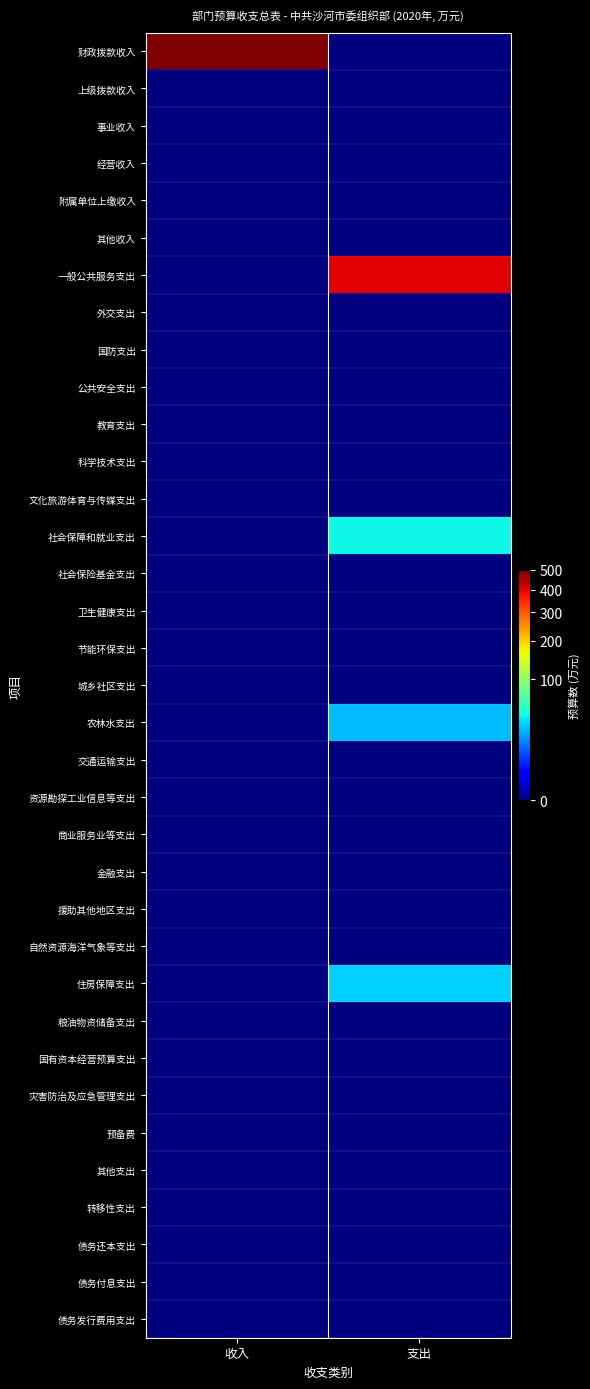

At 收入, list the series in order from largest to smallest.

财政拨款收入, 上级拨款收入, 事业收入, 经营收入, 附属单位上缴收入, 其他收入, 一般公共服务支出, 外交支出, 国防支出, 公共安全支出, 教育支出, 科学技术支出, 文化旅游体育与传媒支出, 社会保障和就业支出, 社会保险基金支出, 卫生健康支出, 节能环保支出, 城乡社区支出, 农林水支出, 交通运输支出, 资源勘探工业信息等支出, 商业服务业等支出, 金融支出, 援助其他地区支出, 自然资源海洋气象等支出, 住房保障支出, 粮油物资储备支出, 国有资本经营预算支出, 灾害防治及应急管理支出, 预备费, 其他支出, 转移性支出, 债务还本支出, 债务付息支出, 债务发行费用支出